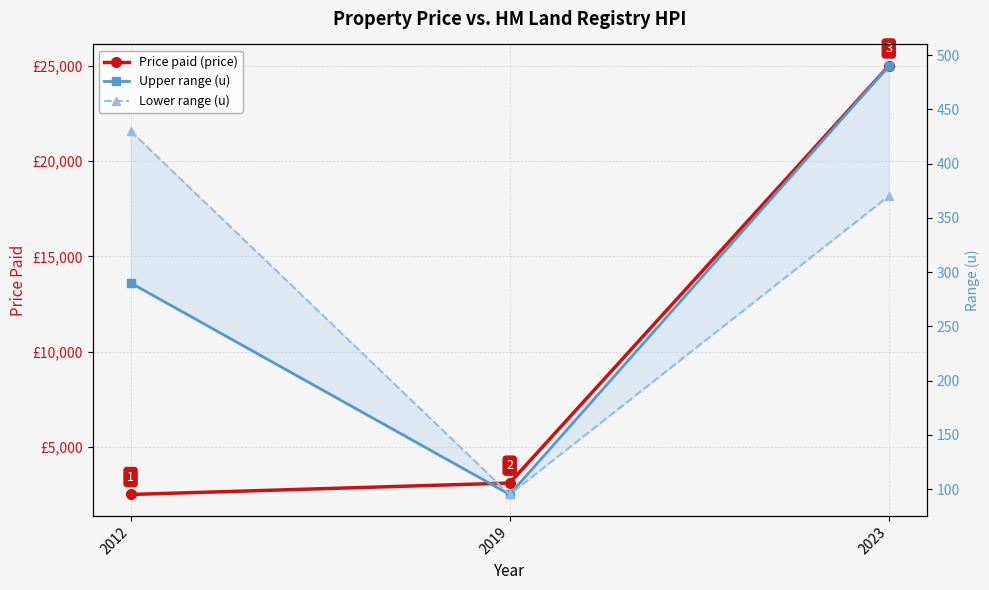

What value does the Upper range (u) series have at 2019, to the nearest 5?

95